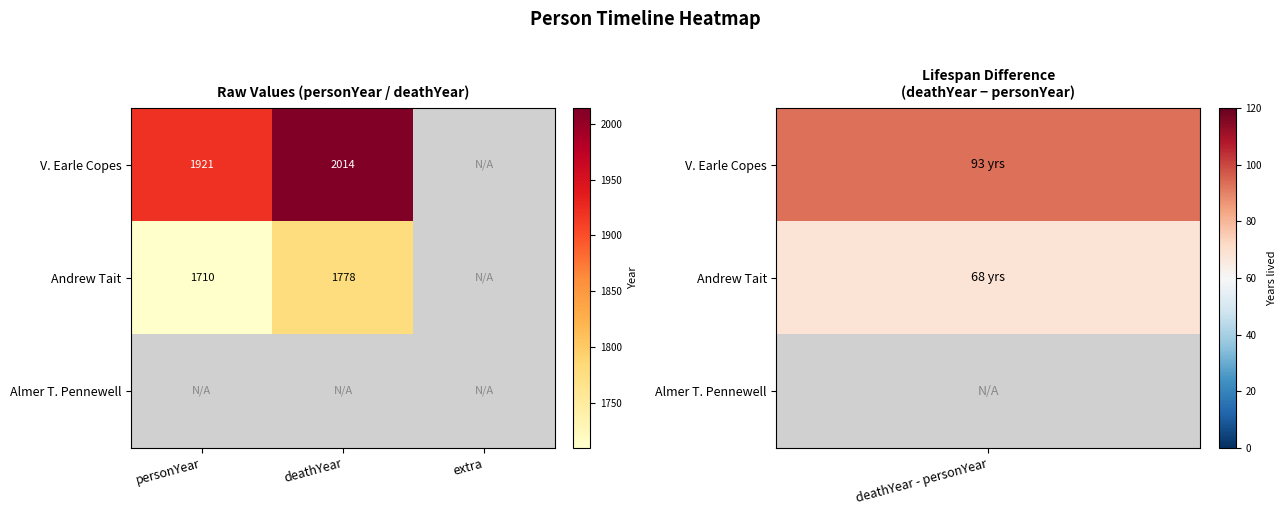

The value of V. Earle Copes at deathYear is 2014. True or false?

True